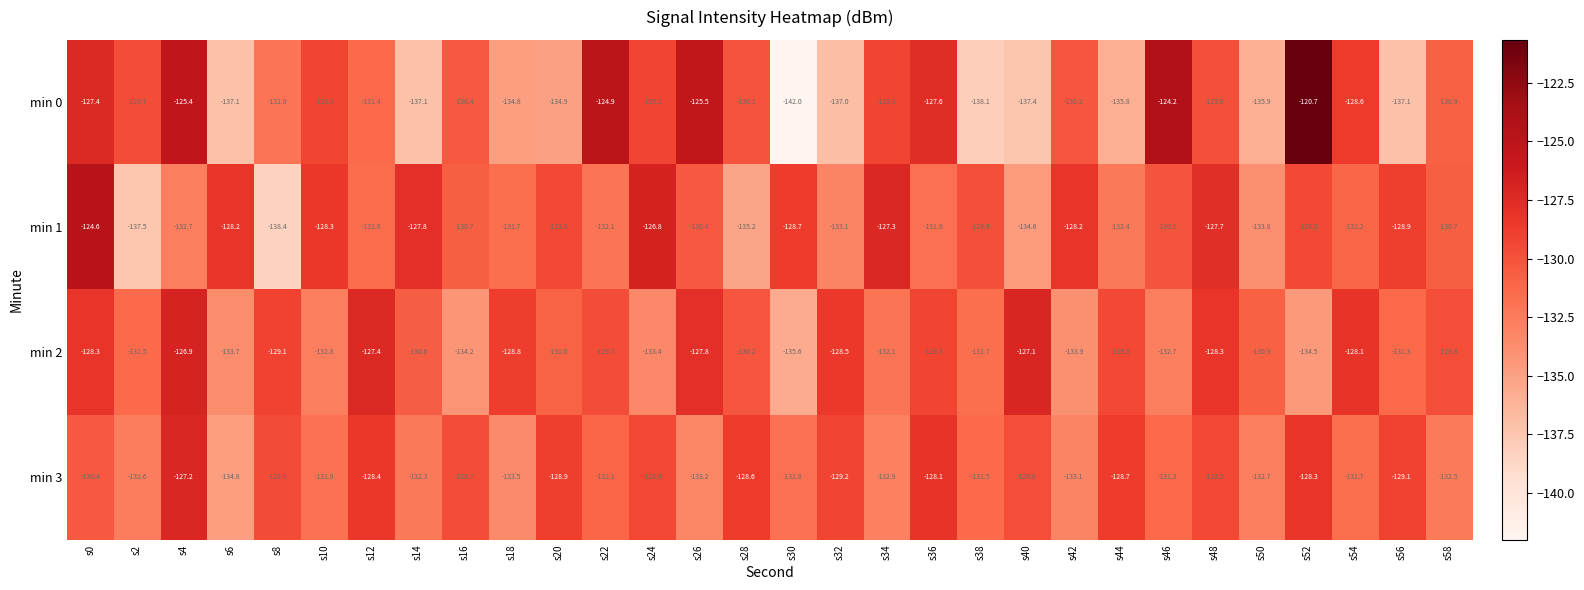

Which series changed the most between s0 and s30?

min 0